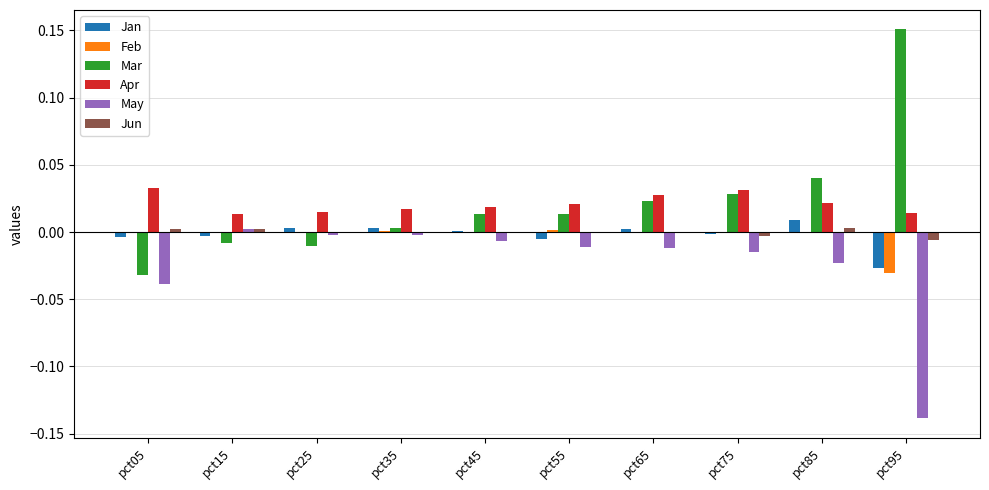

At which label does Jan reach its peak?

pct85